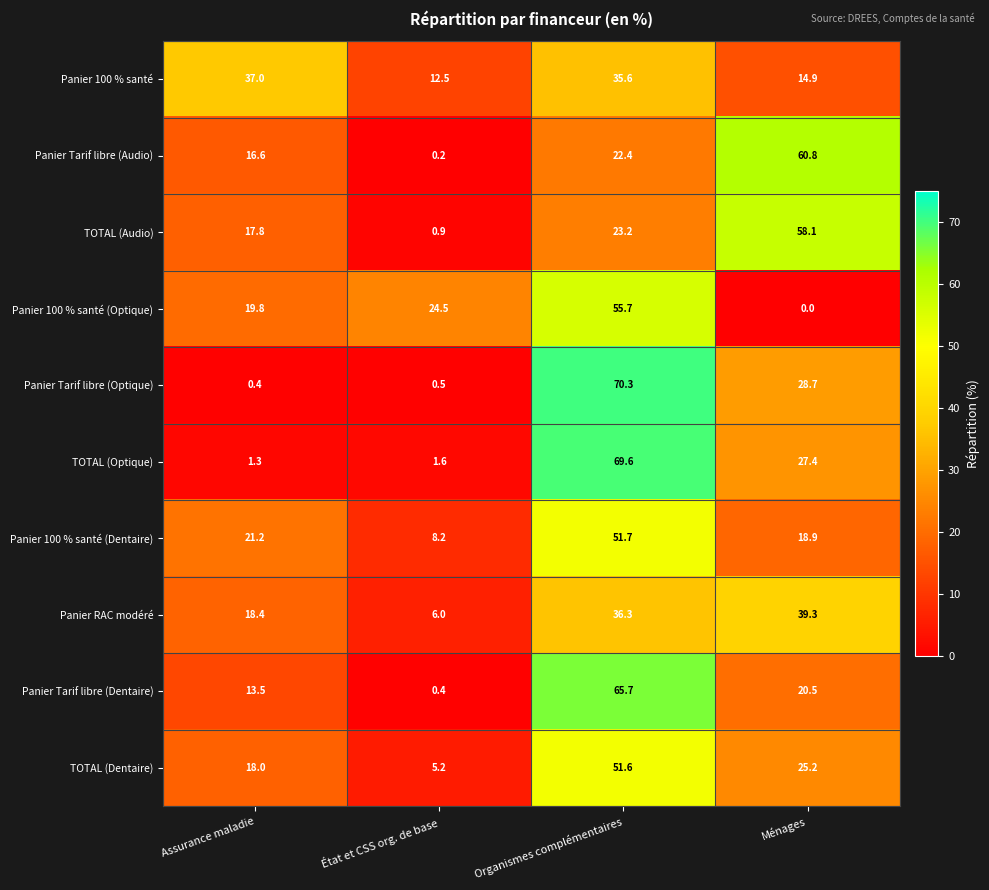

At which category does the chart reach its peak across all series?

Organismes complémentaires